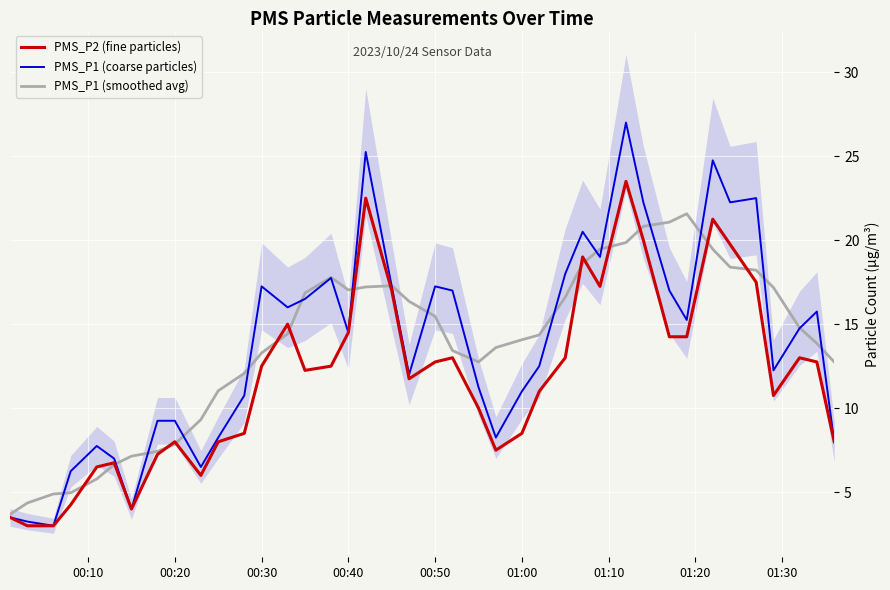

How many intersections are there between PMS_P1 (smoothed avg) and PMS_P2 (fine particles)?

14